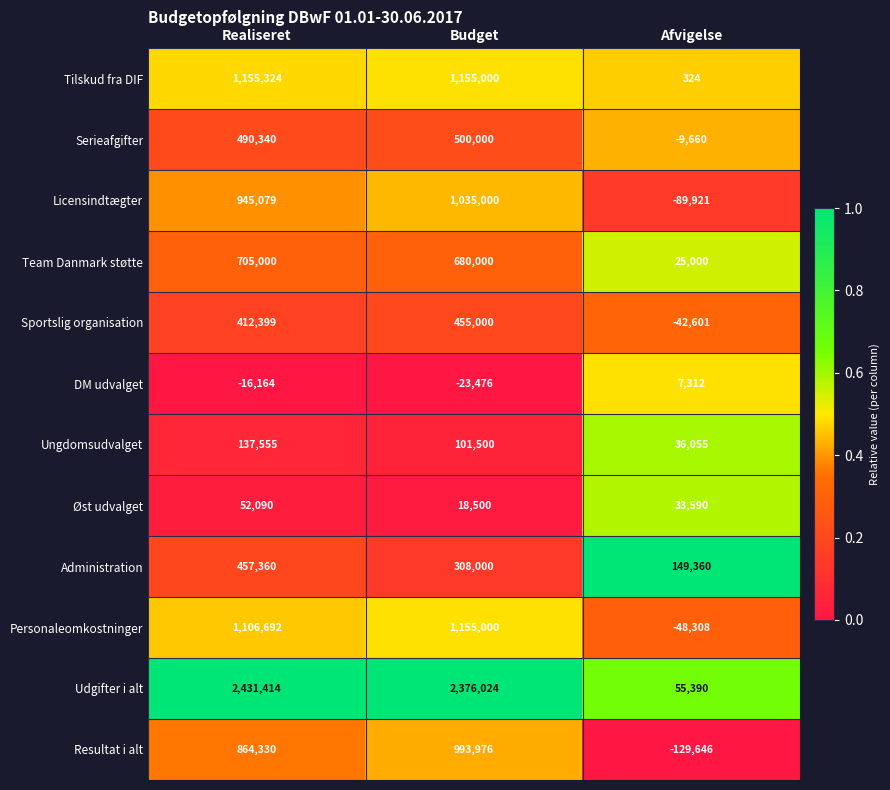

At which category does the chart reach its minimum across all series?

Afvigelse